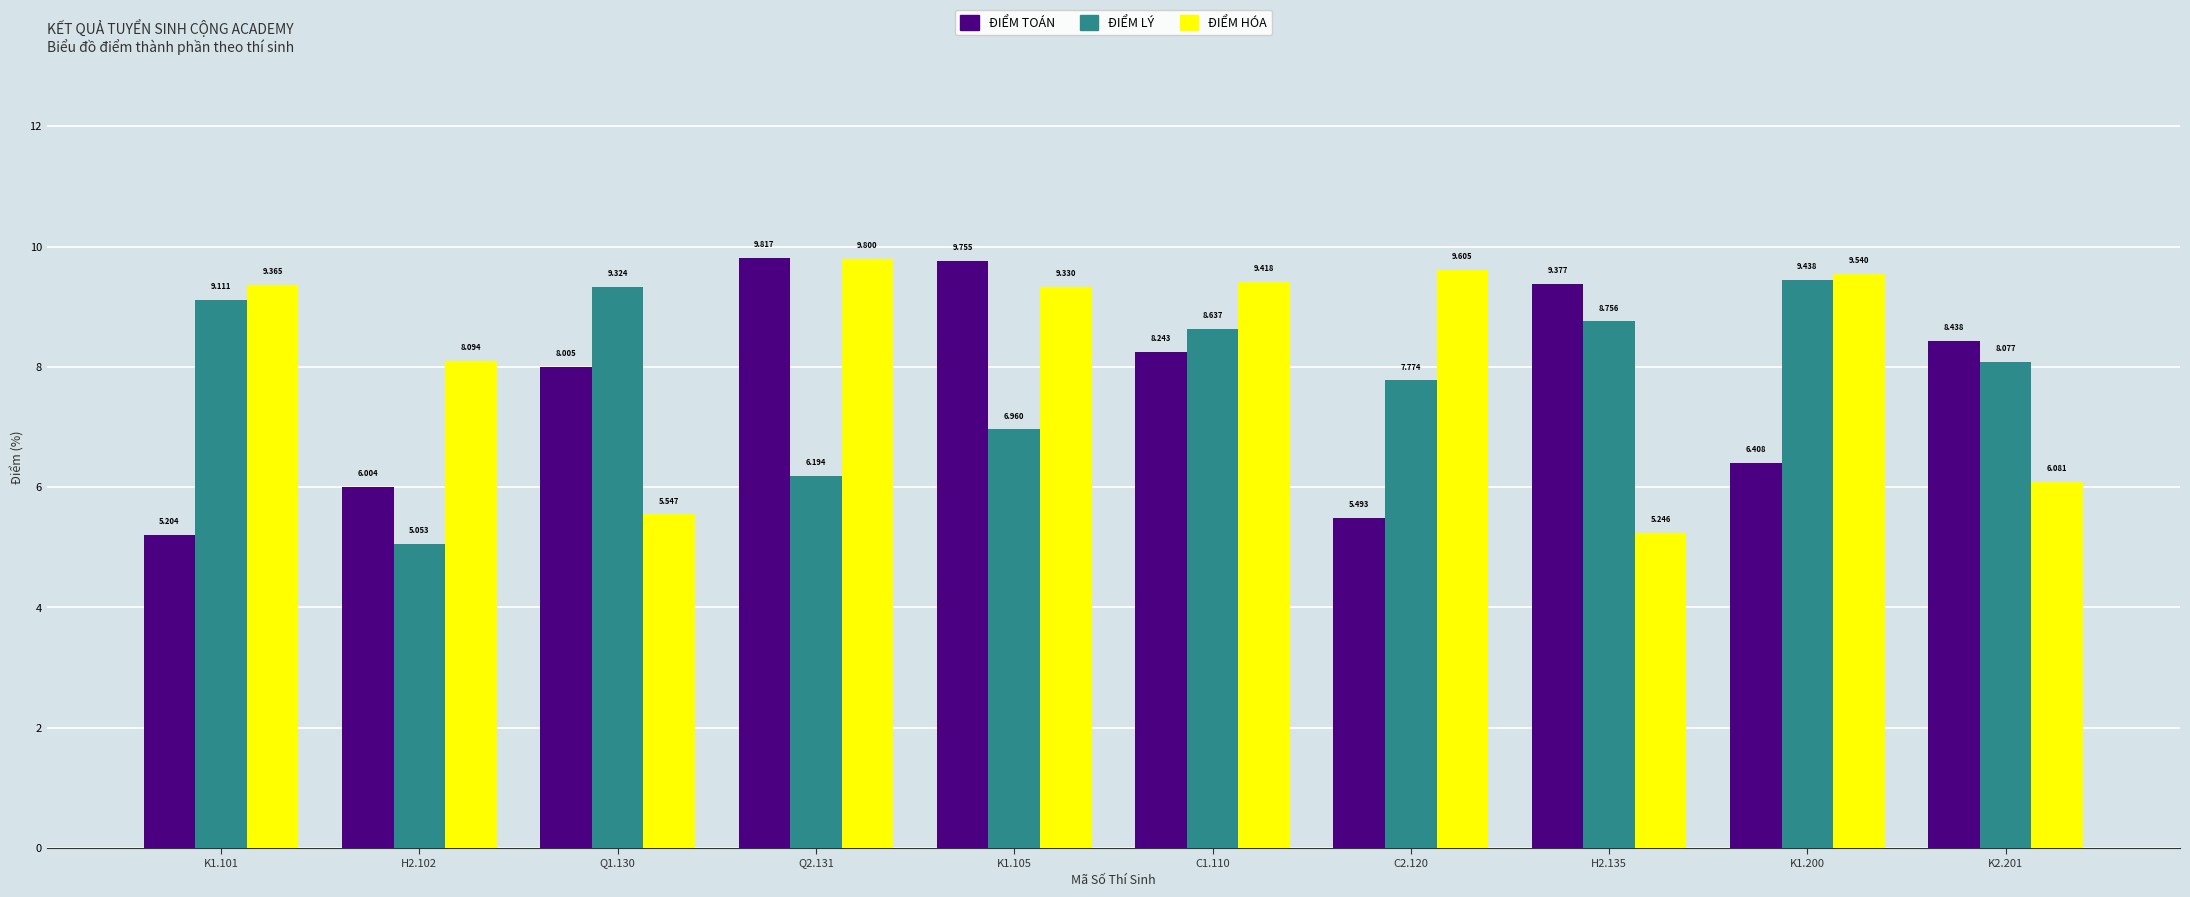

At which category does the chart reach its minimum across all series?

H2.102